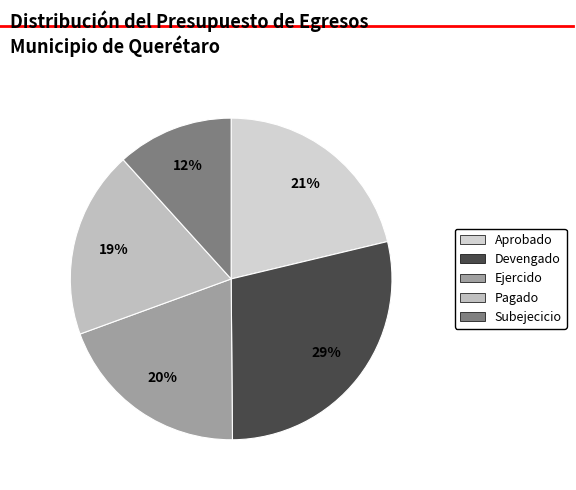

How many segments does this pie chart have?

5